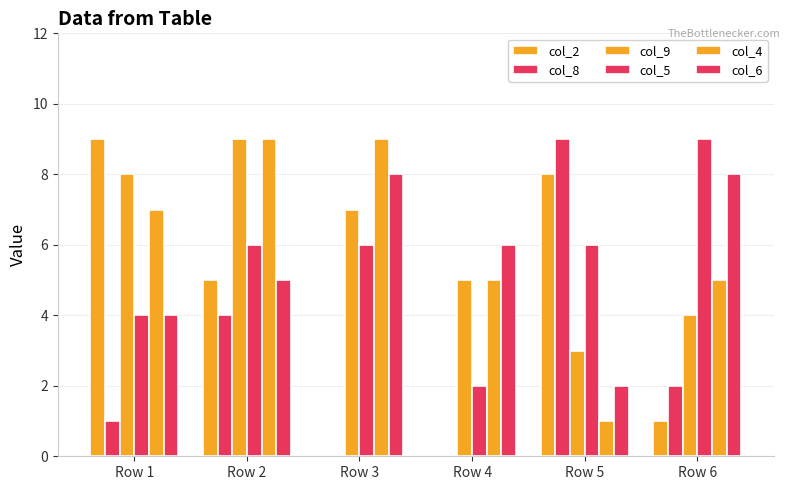

What is the value of the col_5 bar at the 6th from the left?

9